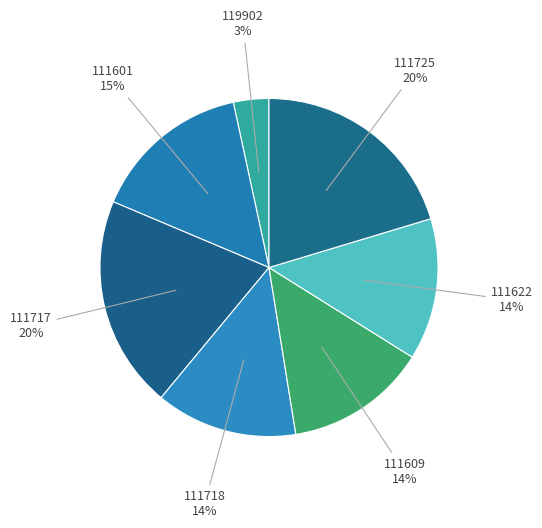

How many segments does this pie chart have?

7